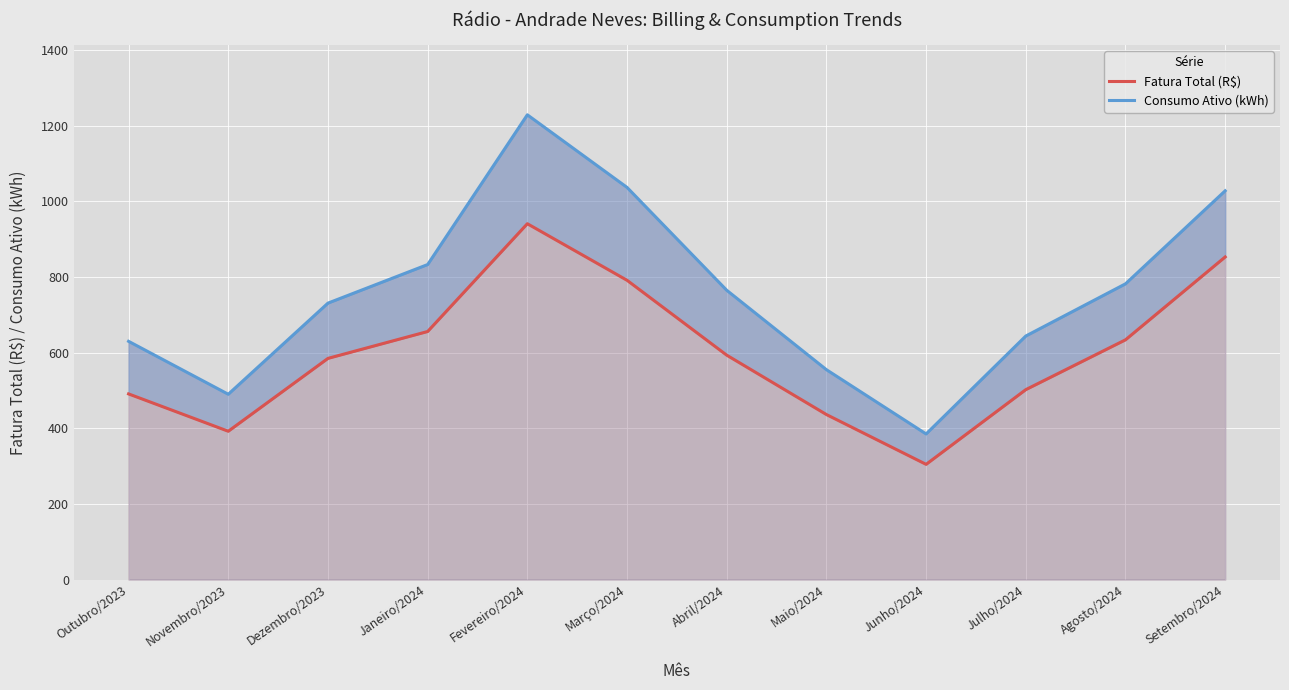

True or false: Consumo Ativo (kWh) and Fatura Total (R$) cross at least once.

False